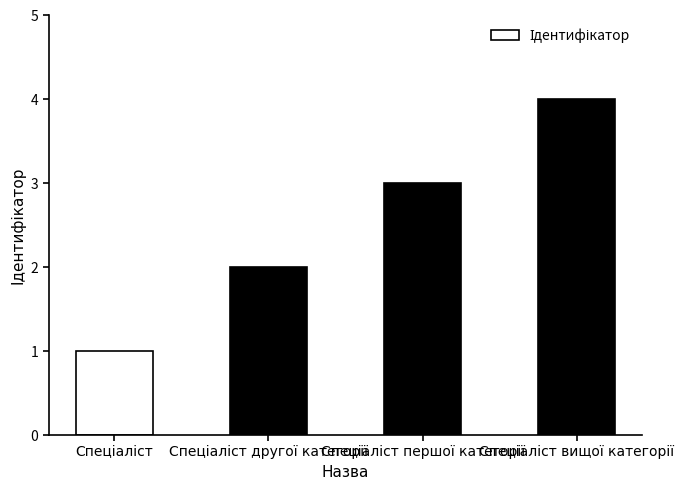

What is the greatest value displayed?

4